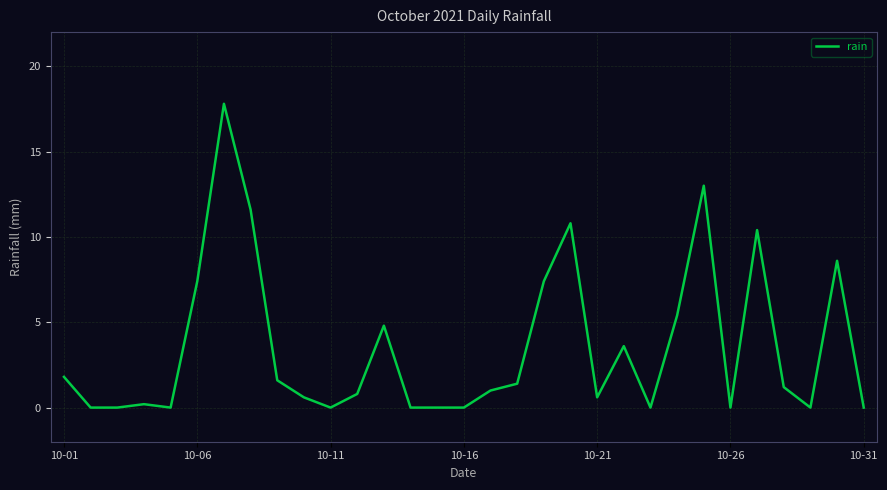

Does the chart have visible grid lines?

Yes